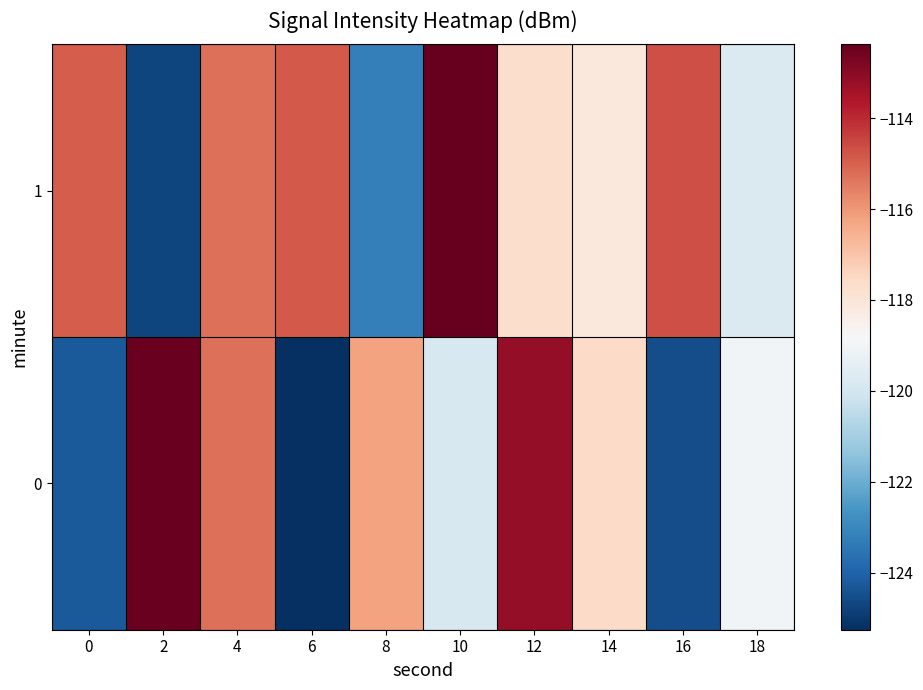

Count the number of data series in this chart.

2